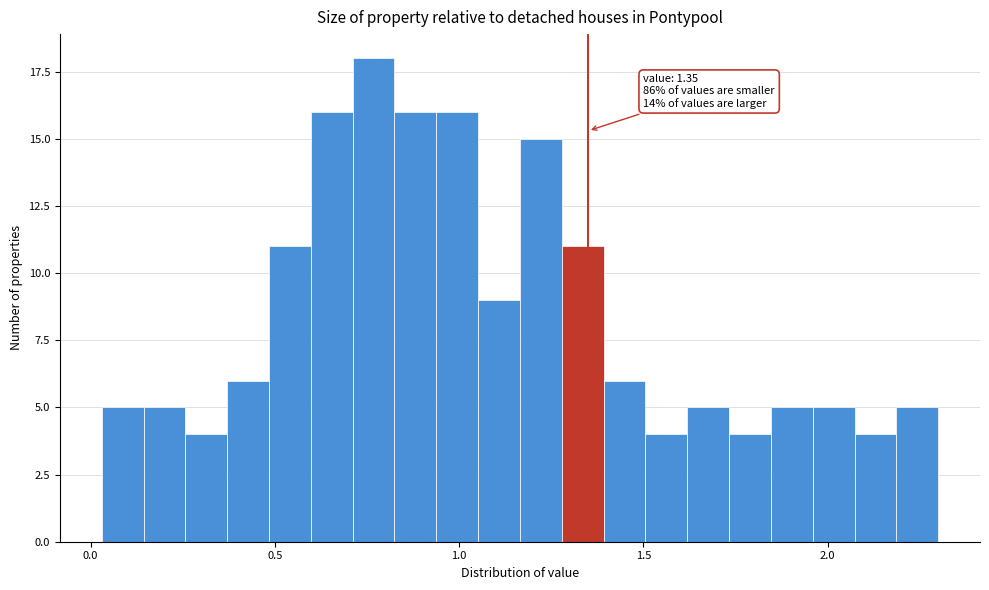

Read against the x-axis, roughly where is the centre of the tallest bar?

0.75